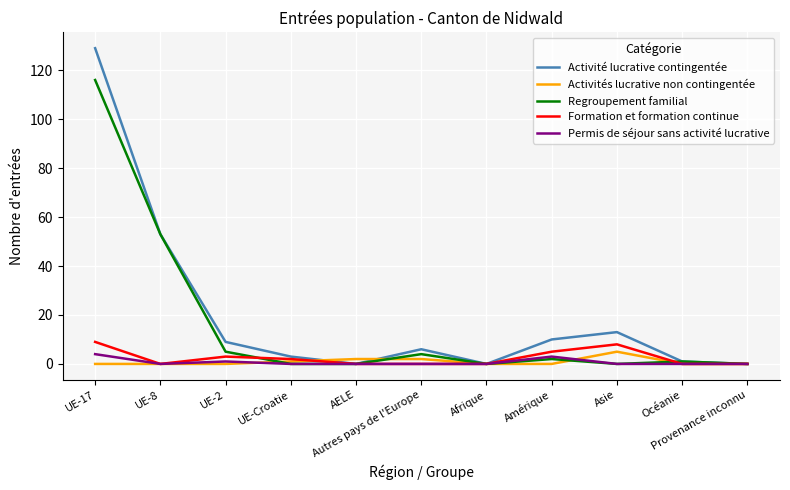

Count the Activités lucrative non contingentée values in the range 0 to 2.

10